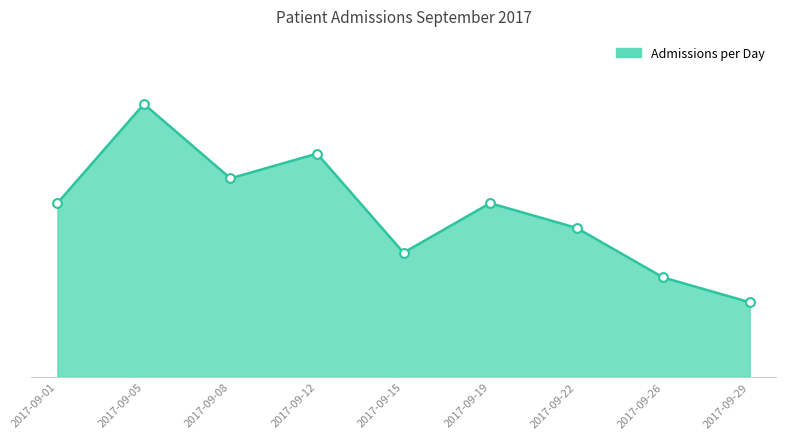

What is the change in value from 2017-09-05 to 2017-09-08?

-3